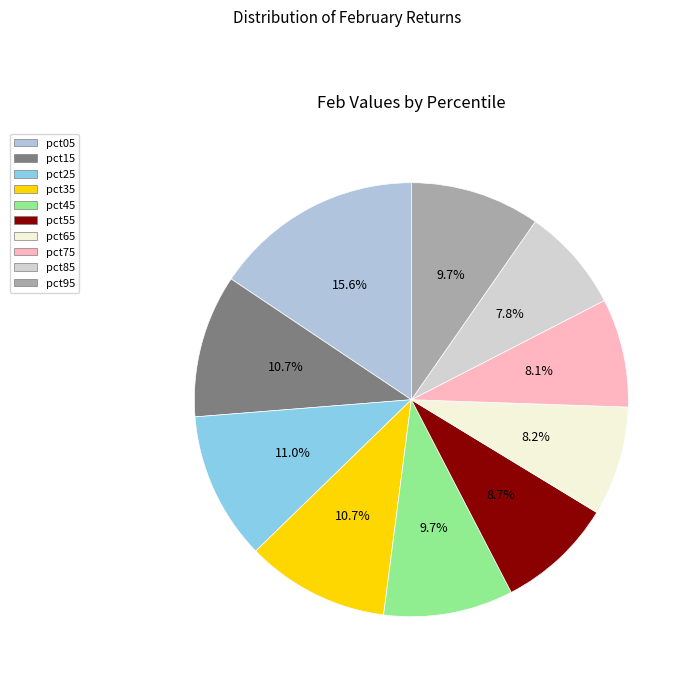

The pct25 slice represents 11% of the pie. True or false?

True